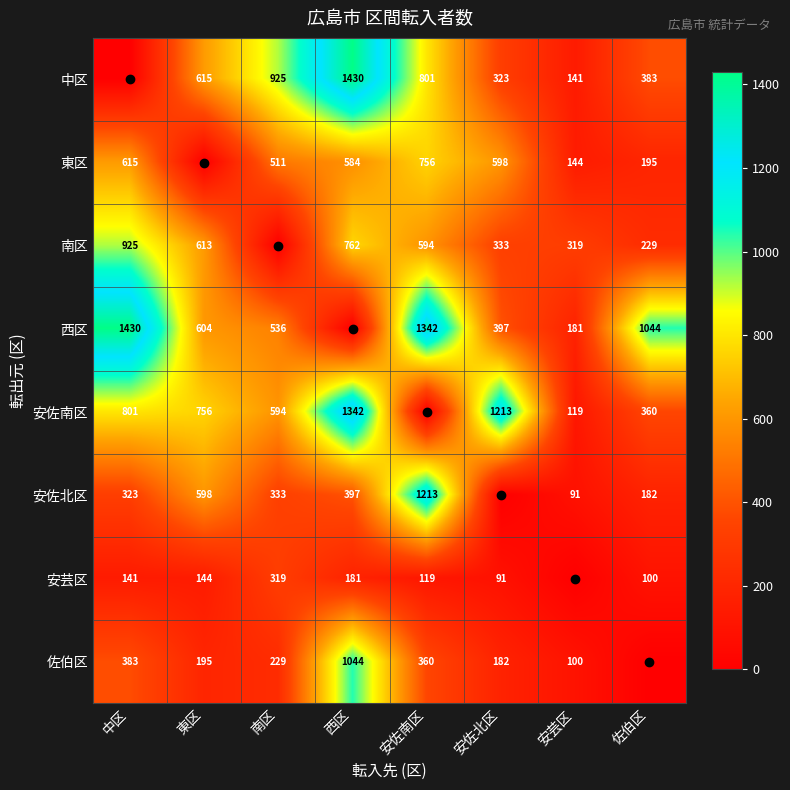

What is the sum of all 東区 values?

3403